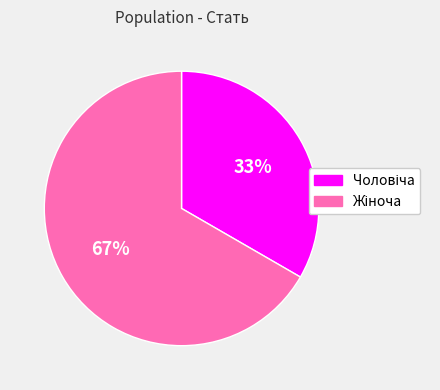

To the nearest percent, what is the average slice percentage?

50%